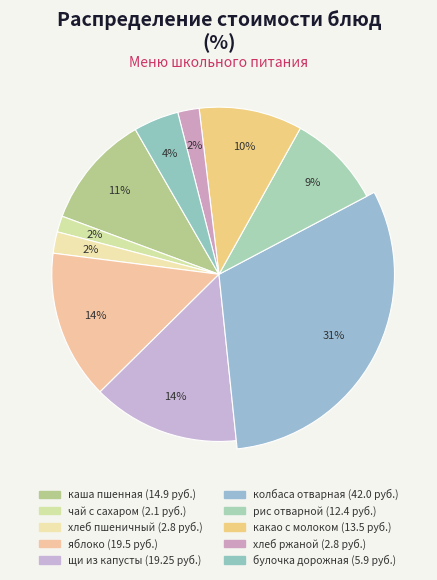

Between хлеб ржано-пшеничный and колбаса отварная, which is larger?

колбаса отварная